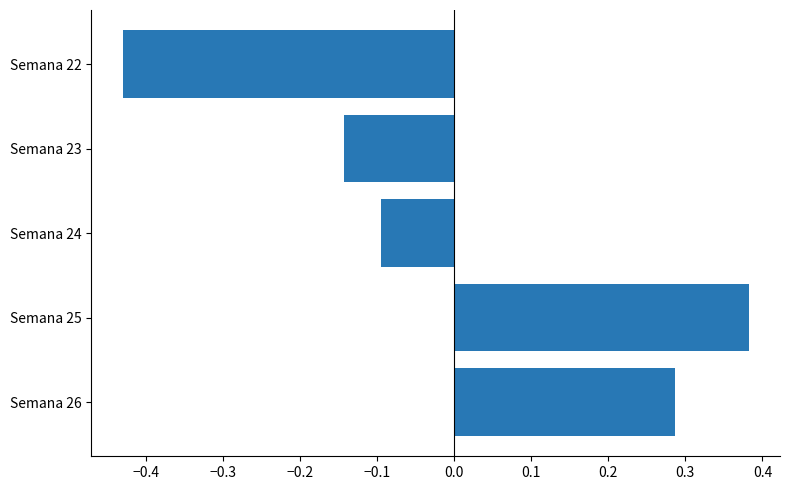

Where is the data nearest to the value 0?

Semana 24